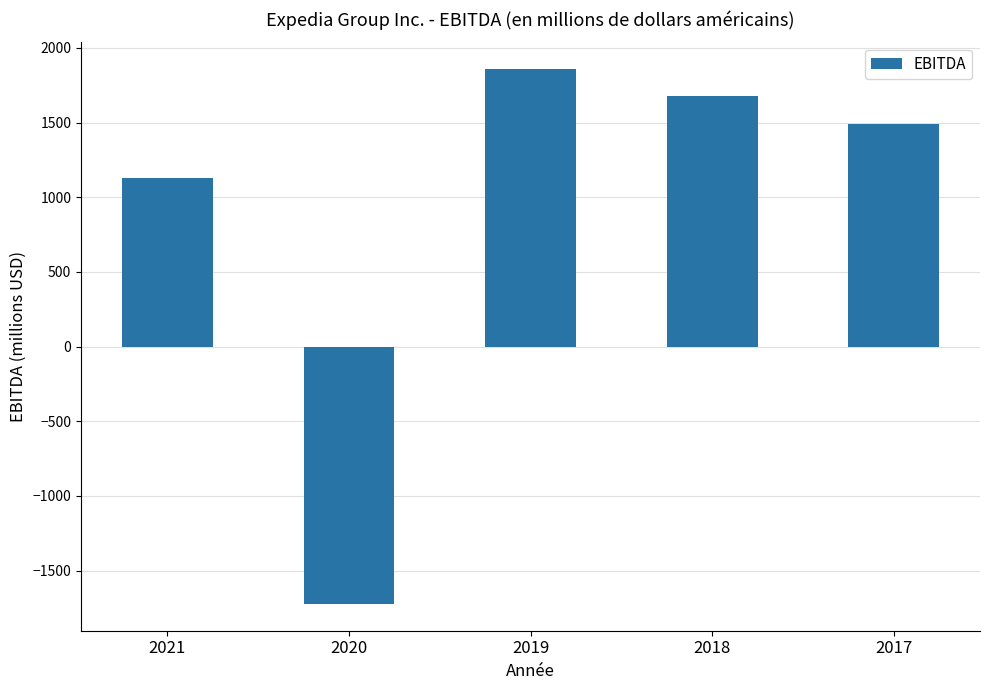

What is the approximate value at 2020, to the nearest 10?

-1720